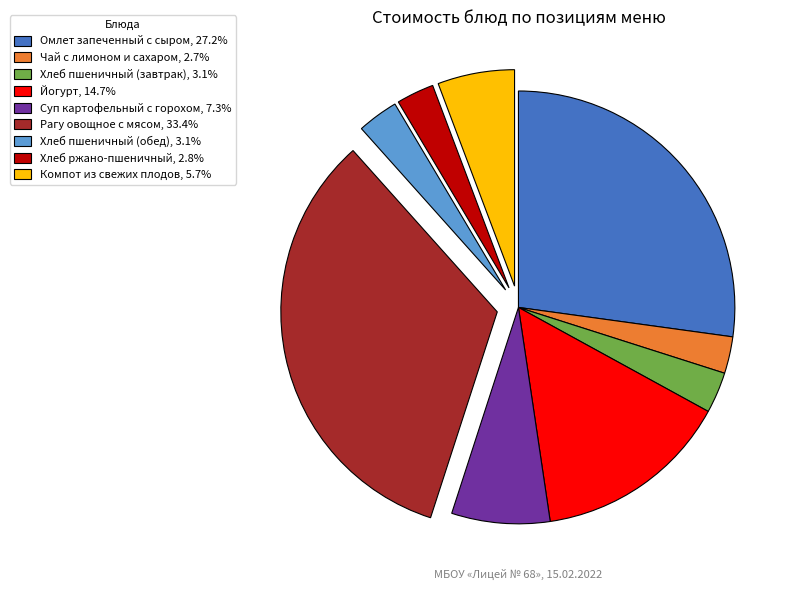

Which has a higher value, Хлеб пшеничный (обед) or Рагу овощное с мясом?

Рагу овощное с мясом